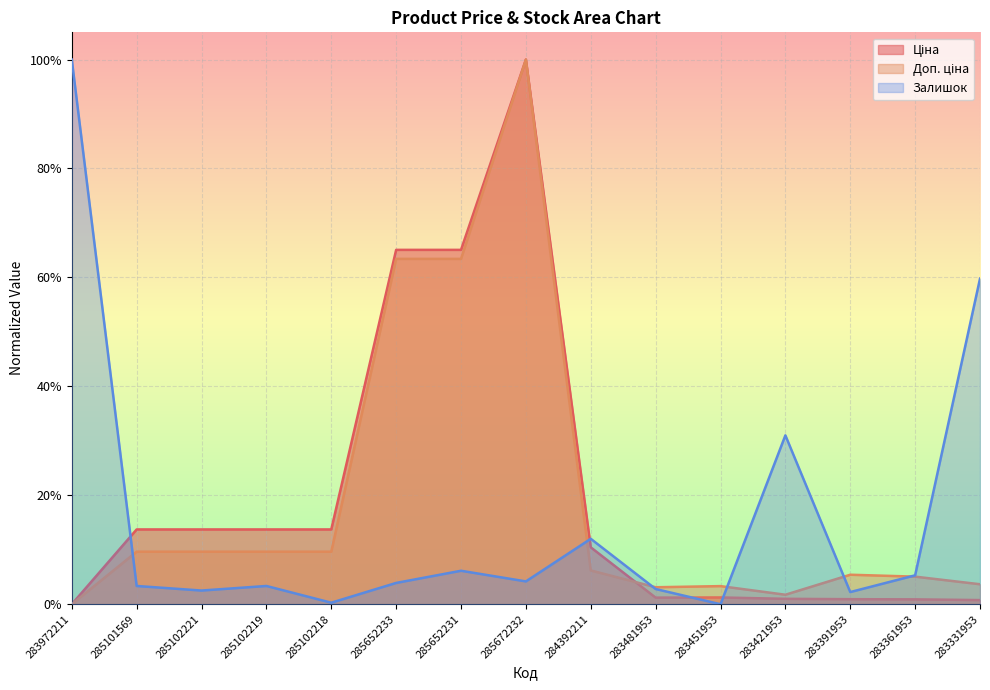

At 283331953, list the series in order from smallest to largest.

Ціна, Доп. ціна, Залишок